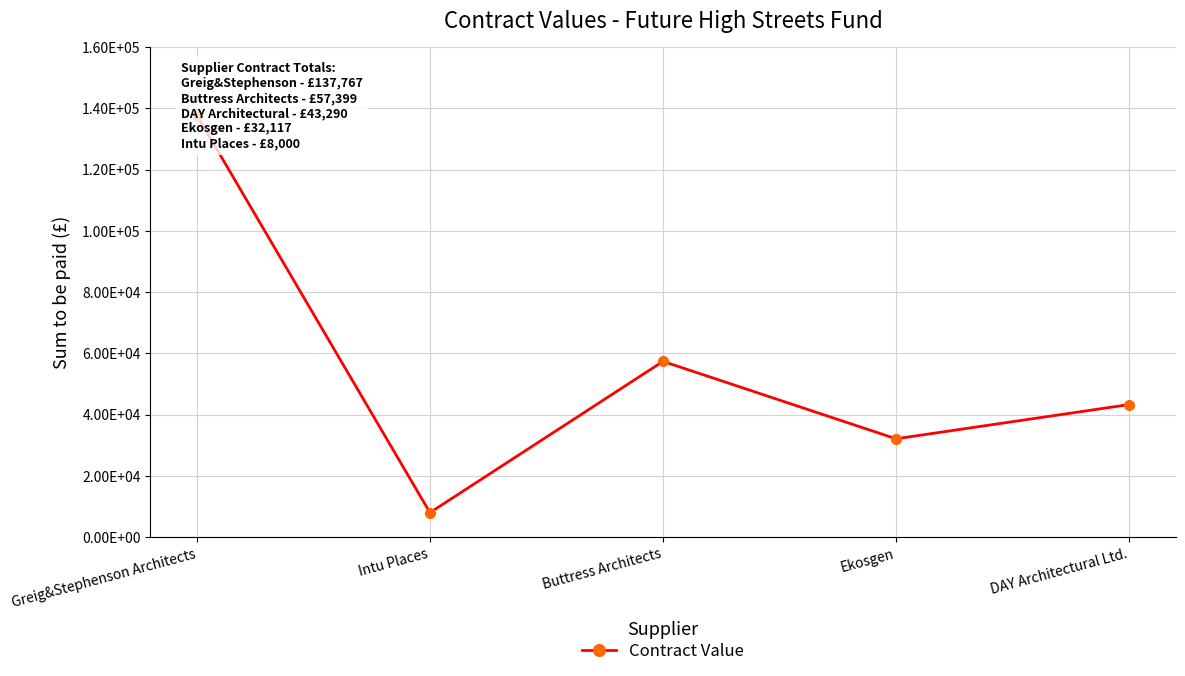

At which label does the data first exceed 43290?

Greig&Stephenson Architects